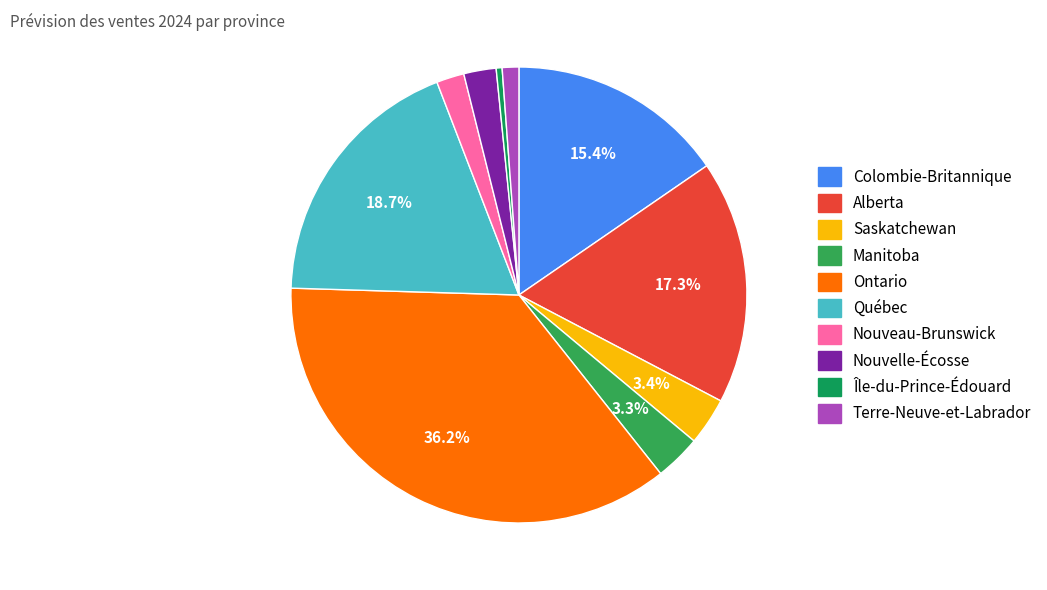

Rank the categories by value from highest to lowest.

Ontario, Québec, Alberta, Colombie-Britannique, Saskatchewan, Manitoba, Nouvelle-Écosse, Nouveau-Brunswick, Terre-Neuve-et-Labrador, Île-du-Prince-Édouard